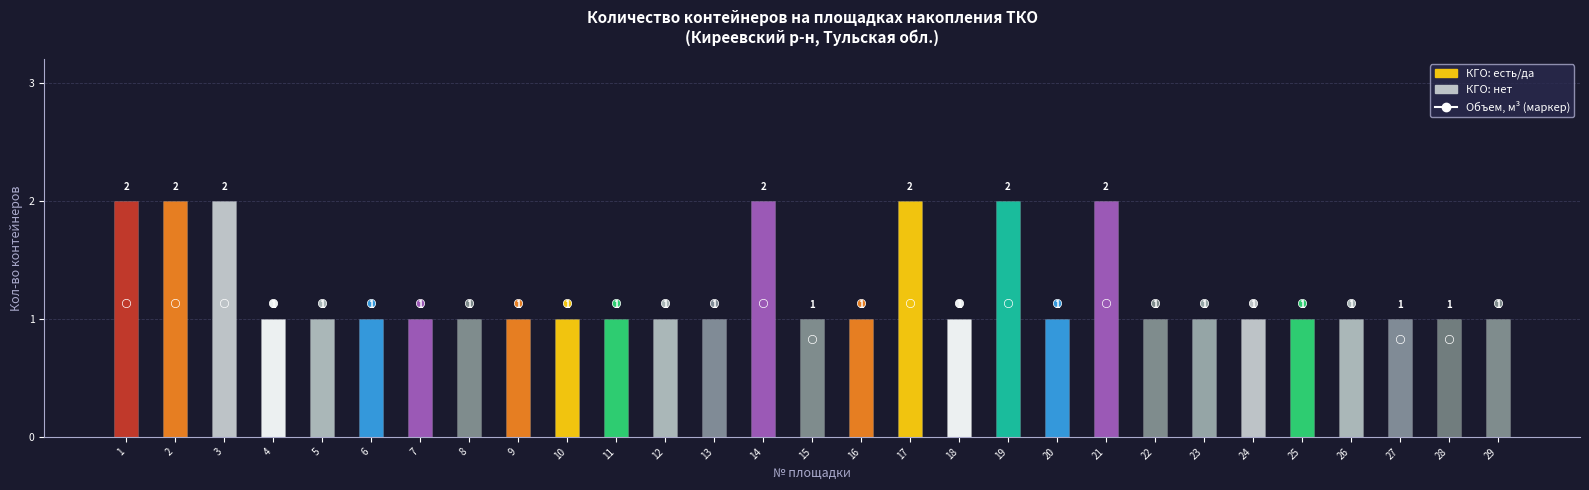

What is the difference between the second highest and second lowest values in the Кол-во контейнеров series?

1.0